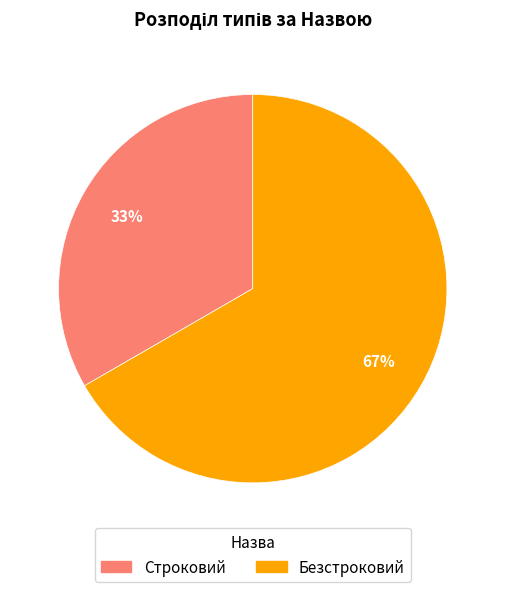

True or false: Строковий accounts for 39% of the total.

False